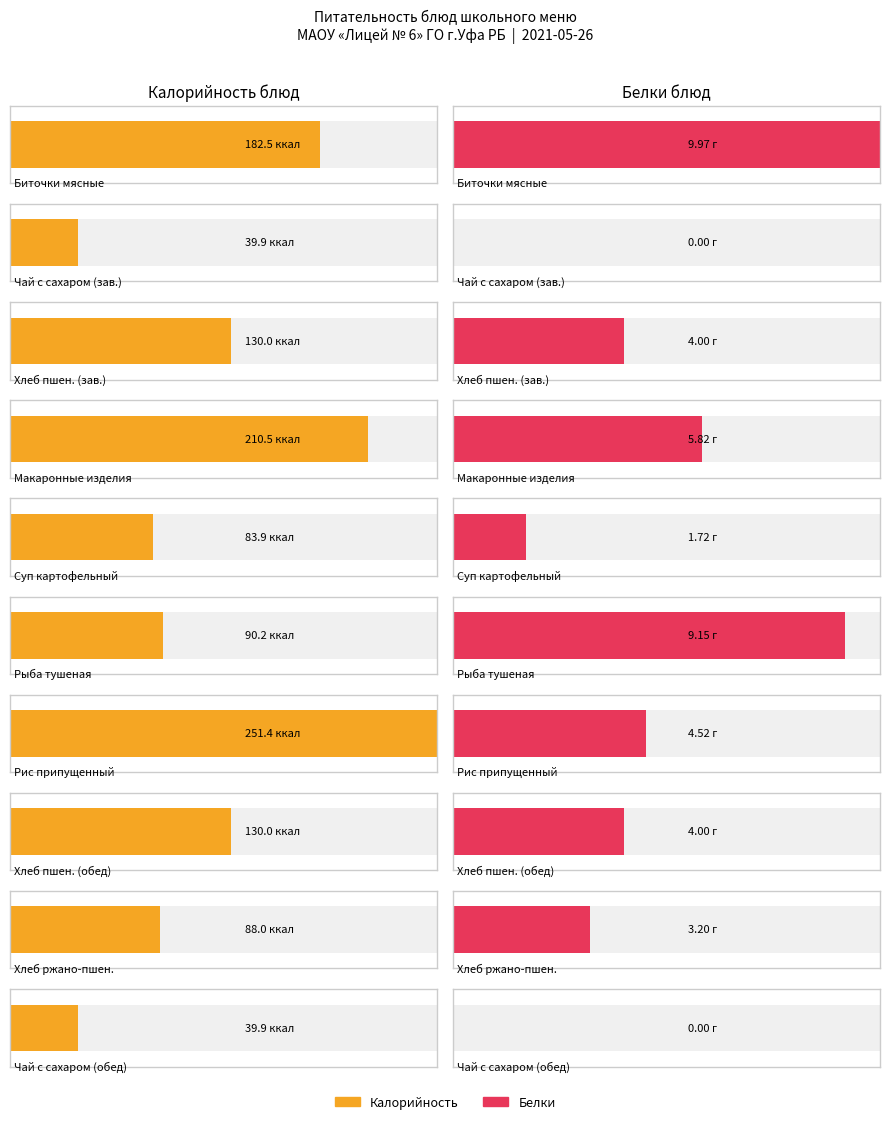

Which series has the largest total across all categories?

Калорийность